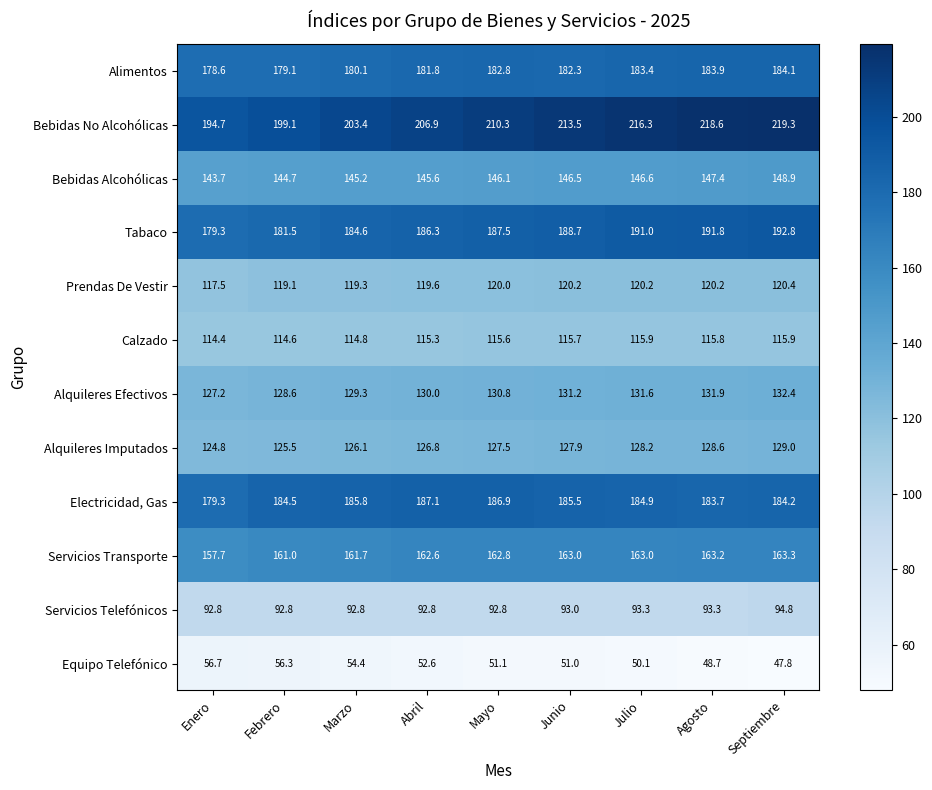

Which series has the largest total across all categories?

Bebidas No Alcohólicas